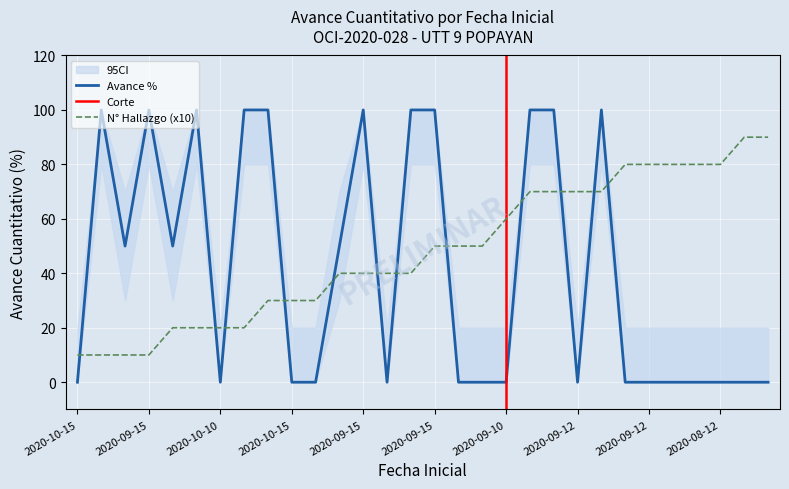

At how many categories does at least one series exceed 51?

20